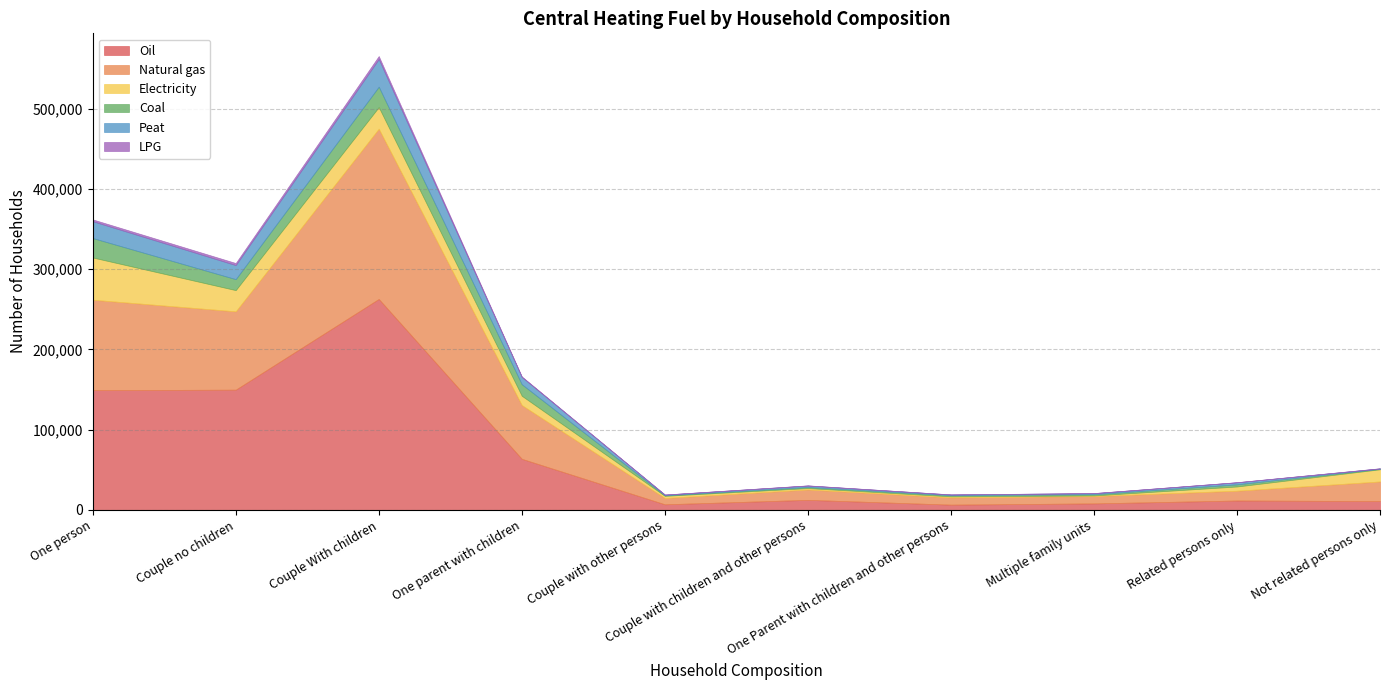

Does the chart have visible grid lines?

Yes